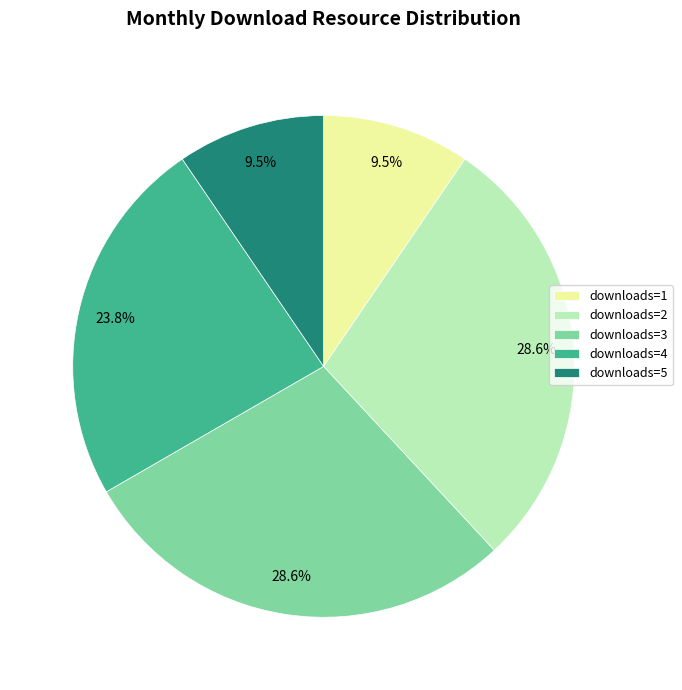

Between downloads=1 and downloads=4, which is larger?

downloads=4